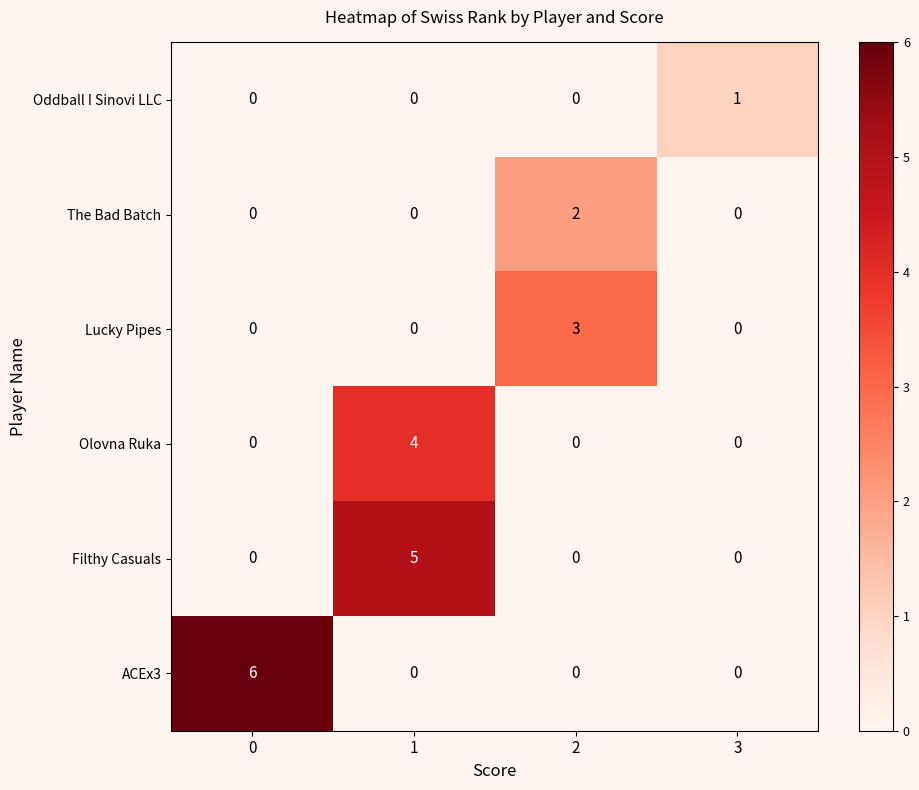

Is it true that Lucky Pipes equals 0 at 0?

True